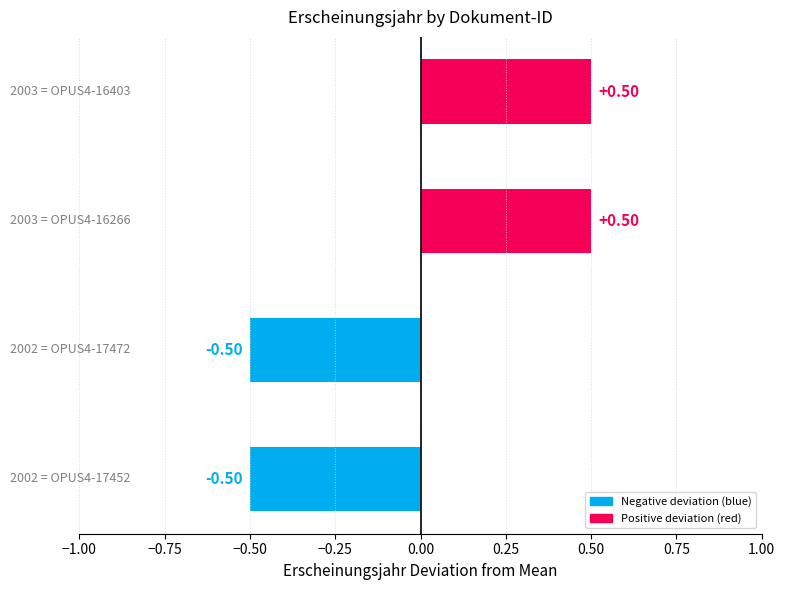

What is the difference between the maximum and minimum values?

1.0